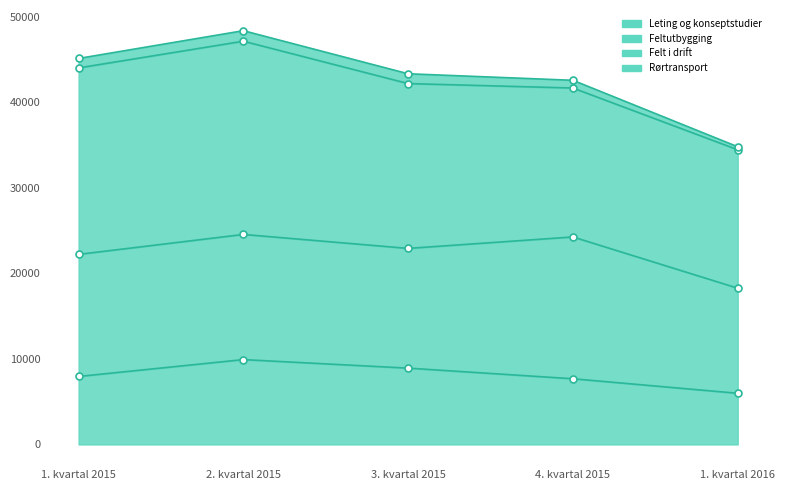

Rank the series at 1. kvartal 2016 from lowest to highest value.

Rørtransport, Leting og konseptstudier, Feltutbygging, Felt i drift